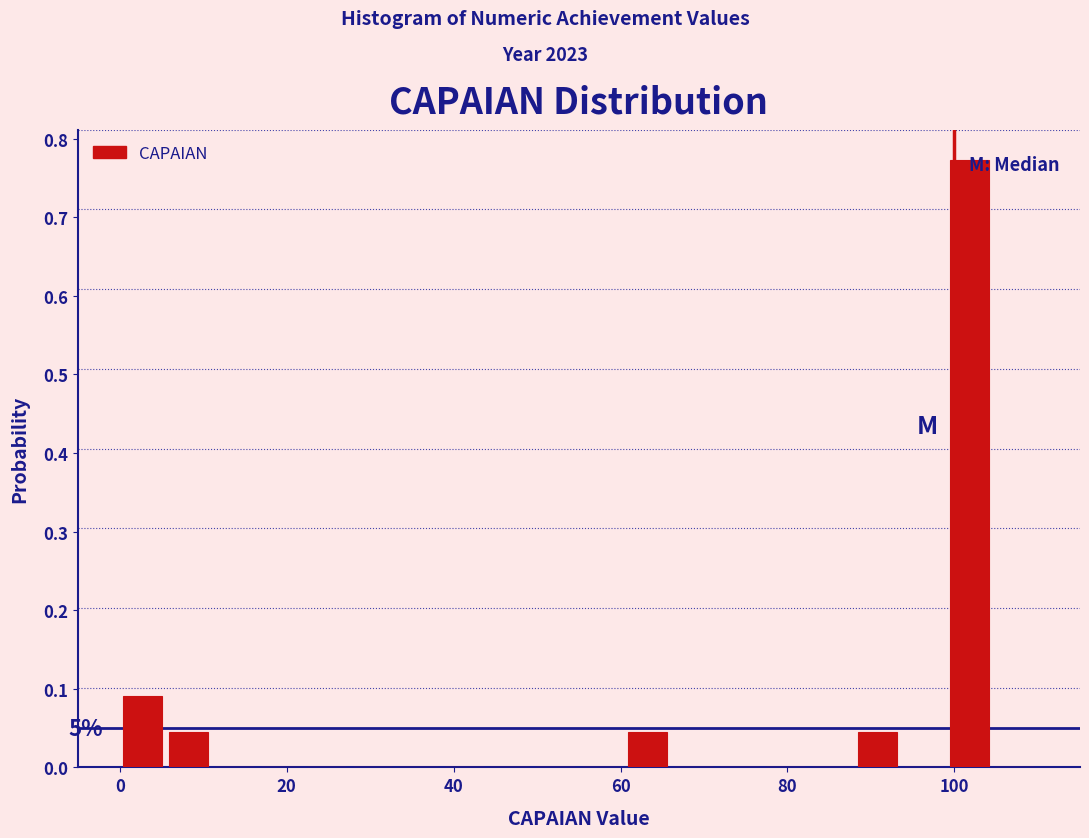

Read against the x-axis, roughly where is the centre of the tallest bar?

102